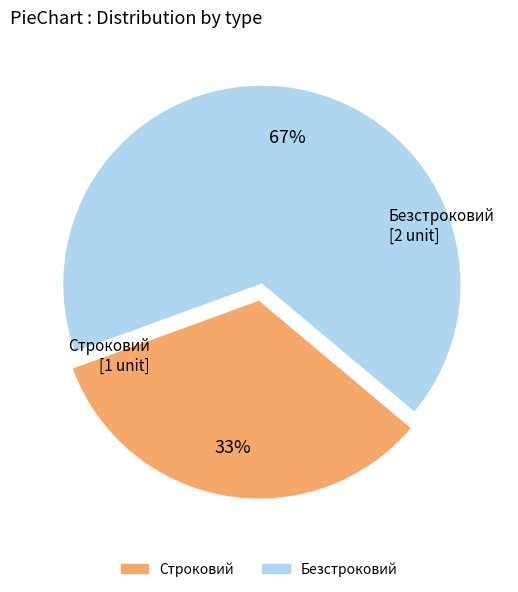

Rank the categories by value from lowest to highest.

Строковий, Безстроковий